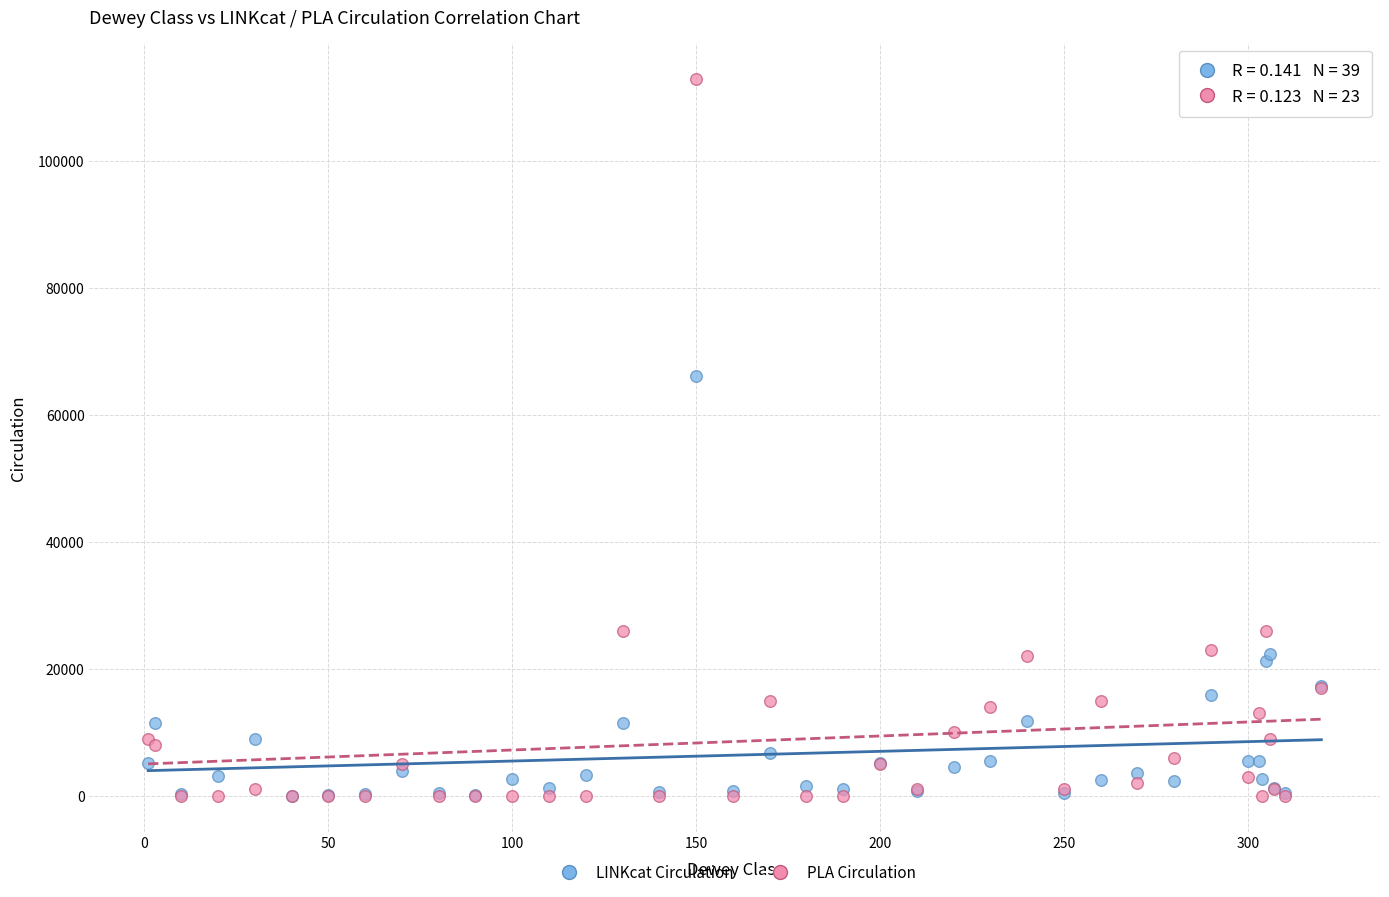

Across all series, what Y value is closest to 56500?

66183